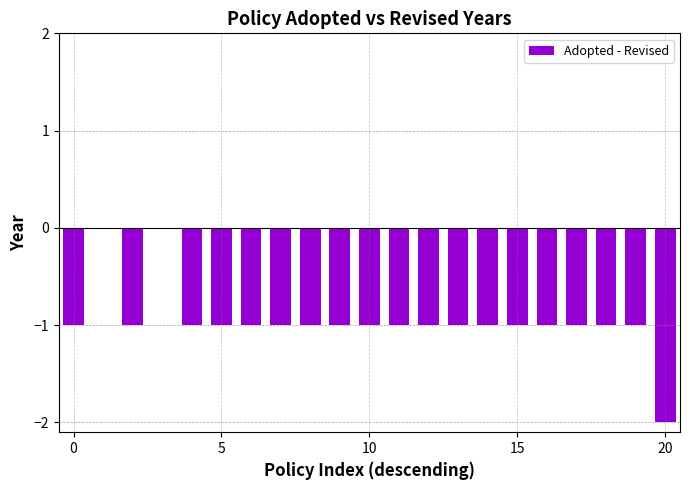

Are the bars horizontal?

No